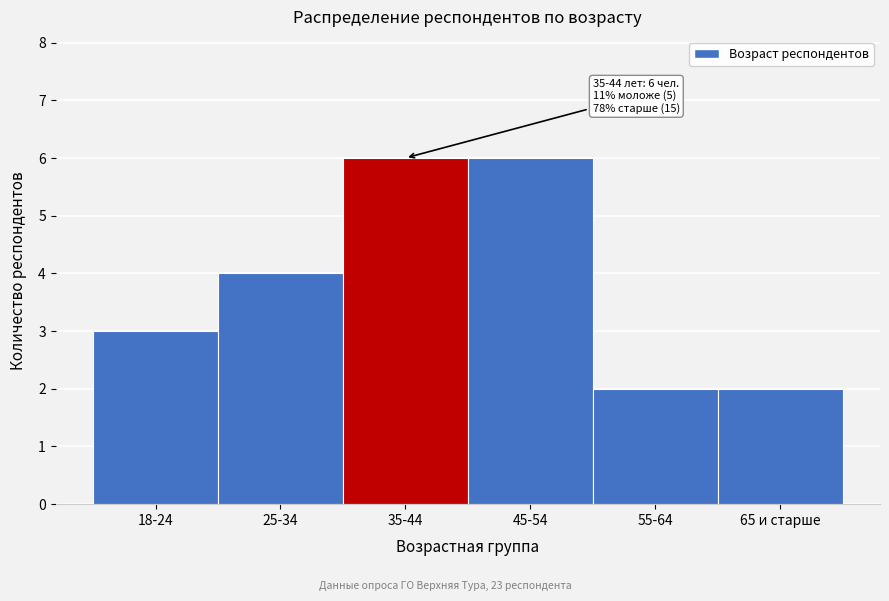

Reading right to left, what are all the values shown in this chart?

65 и старше=2	55-64=2	45-54=6	35-44=6	25-34=4	18-24=3